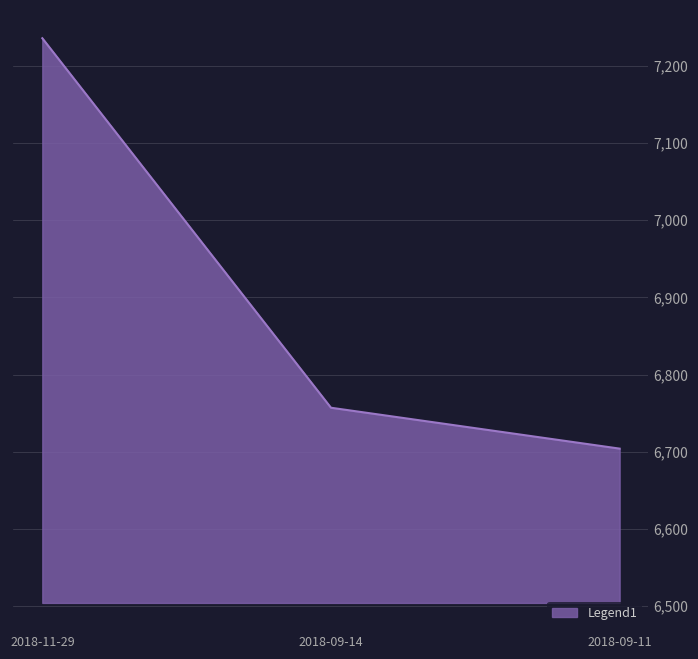

What is the label of the 3rd point from the left?

2018-11-29